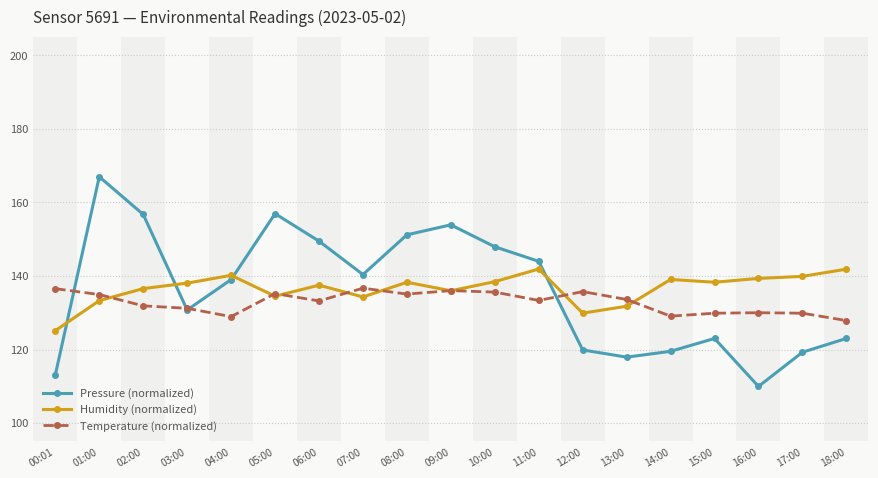

What value does the Pressure (normalized) series have at 09:00?

153.9